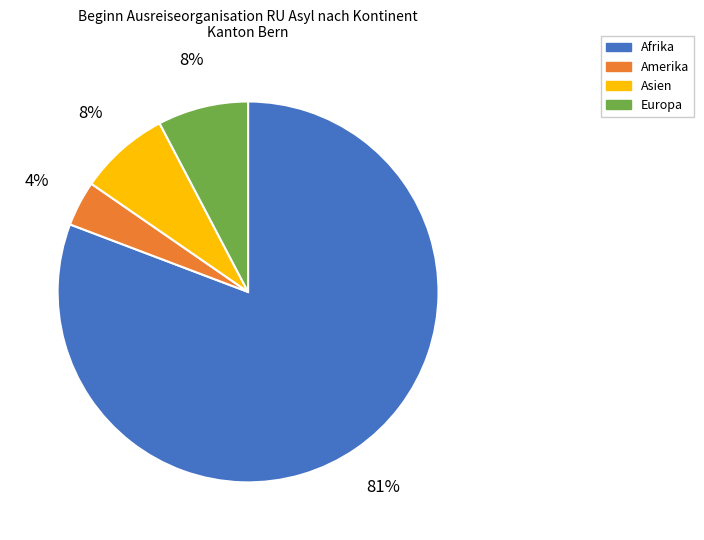

Is there a majority slice in this chart?

Yes